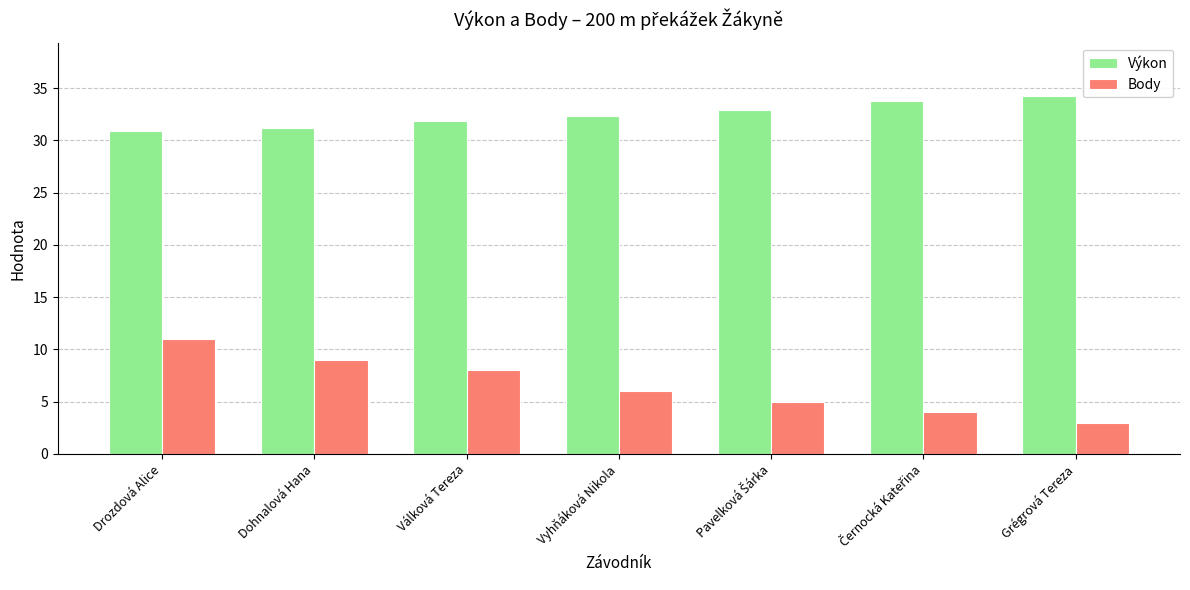

The value of Výkon at Dohnalová Hana is 42.5. True or false?

False